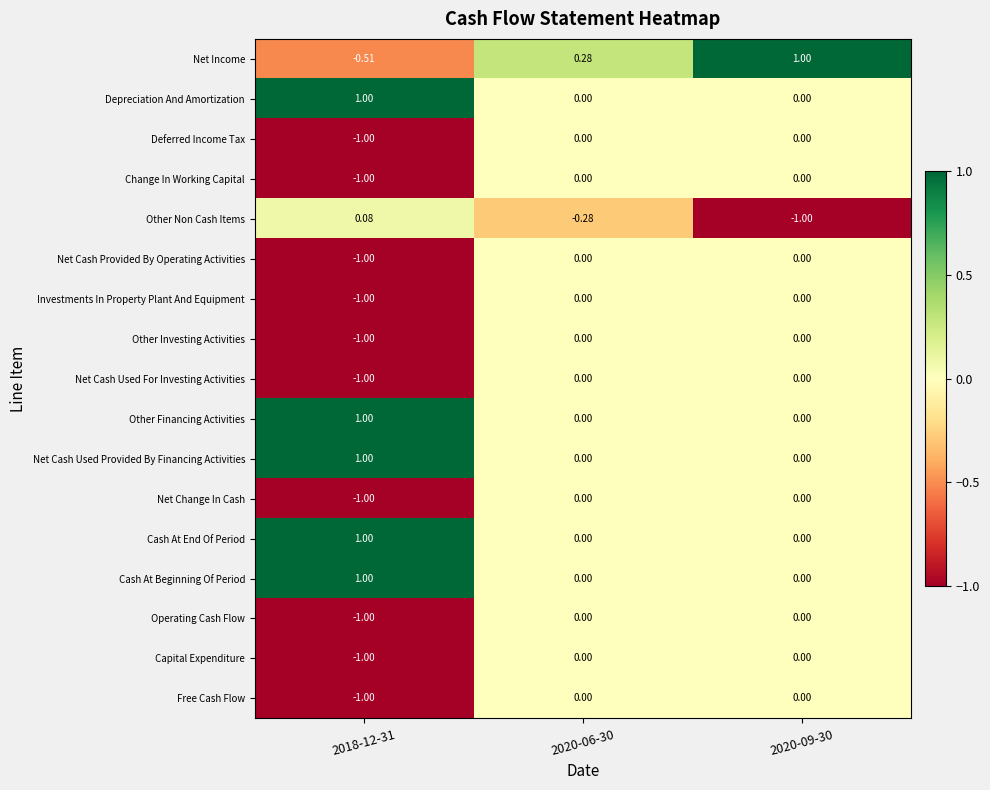

At how many categories does at least one series exceed 0?

3